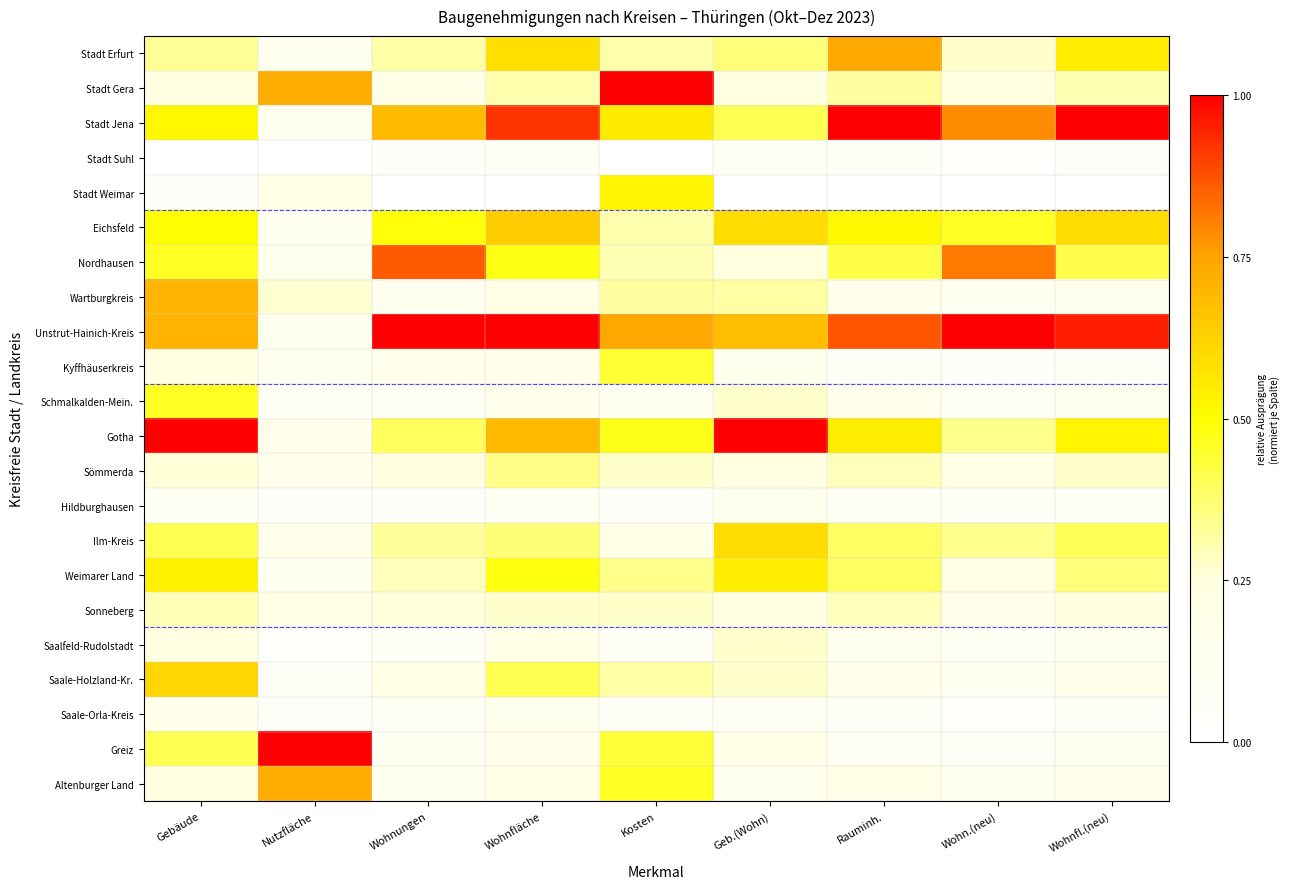

Which has a higher value, Geb.(Wohn) or Wohnfläche?

Wohnfläche